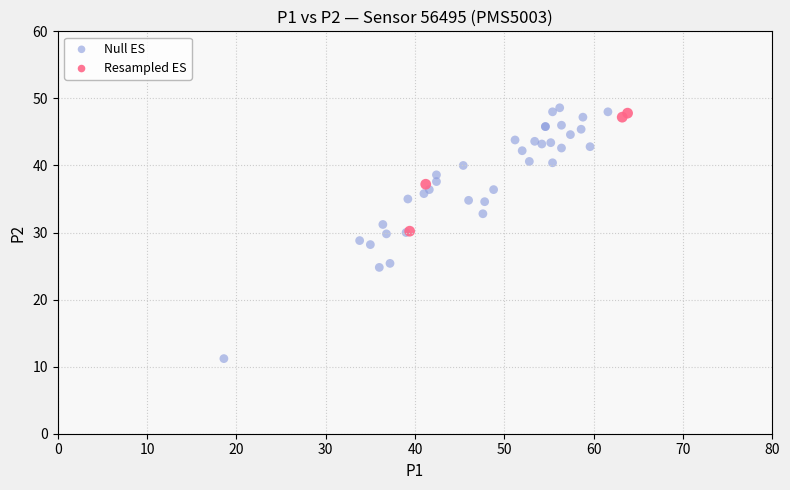

Which series reaches the maximum Y coordinate?

Null ES